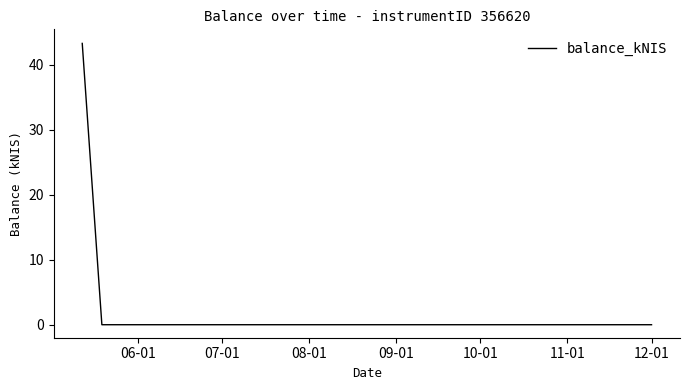

What is the sum of all values?

43.3